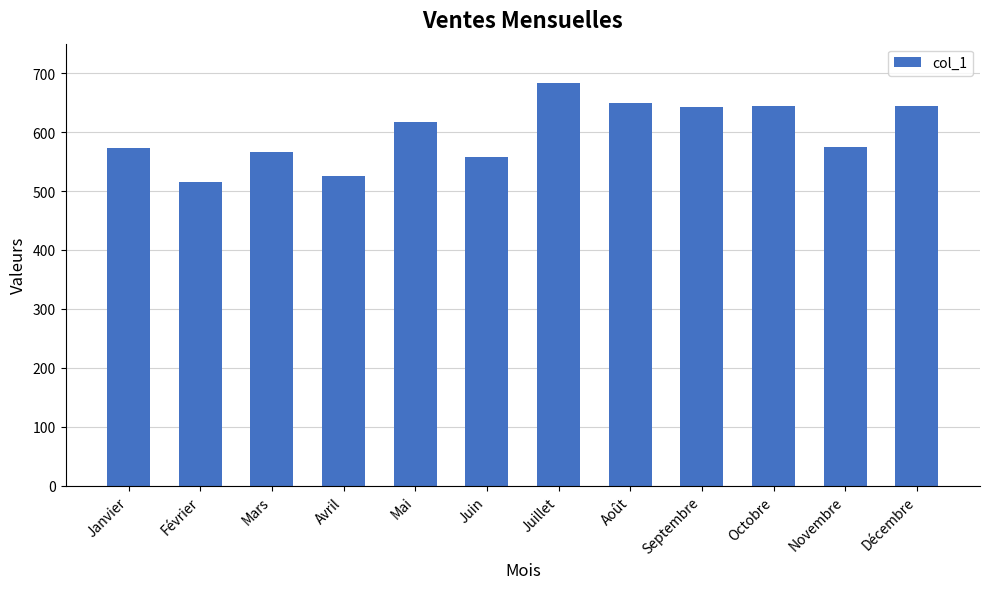

What value does the data have at Mars, to the nearest 50?

550